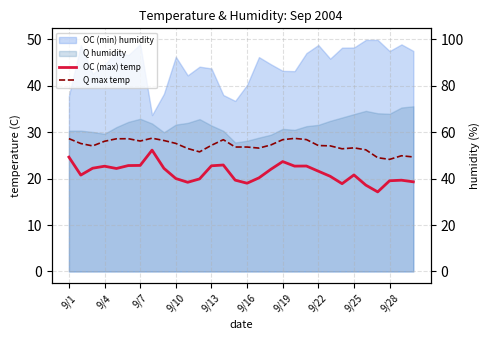

What is the value of the Q max temp point at the 16th from the left?

26.8